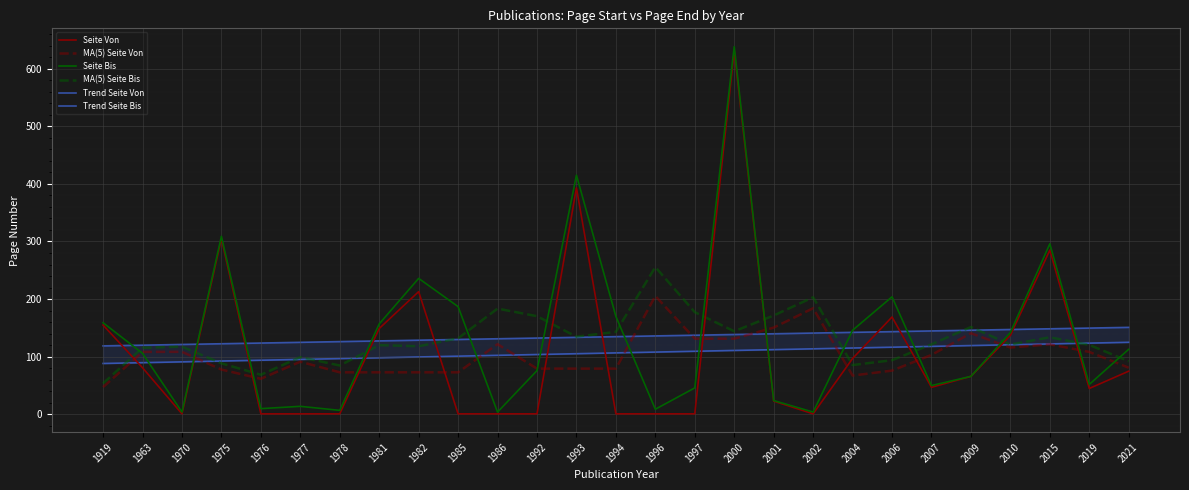

At which label is Seite Von closest to 316?

1975